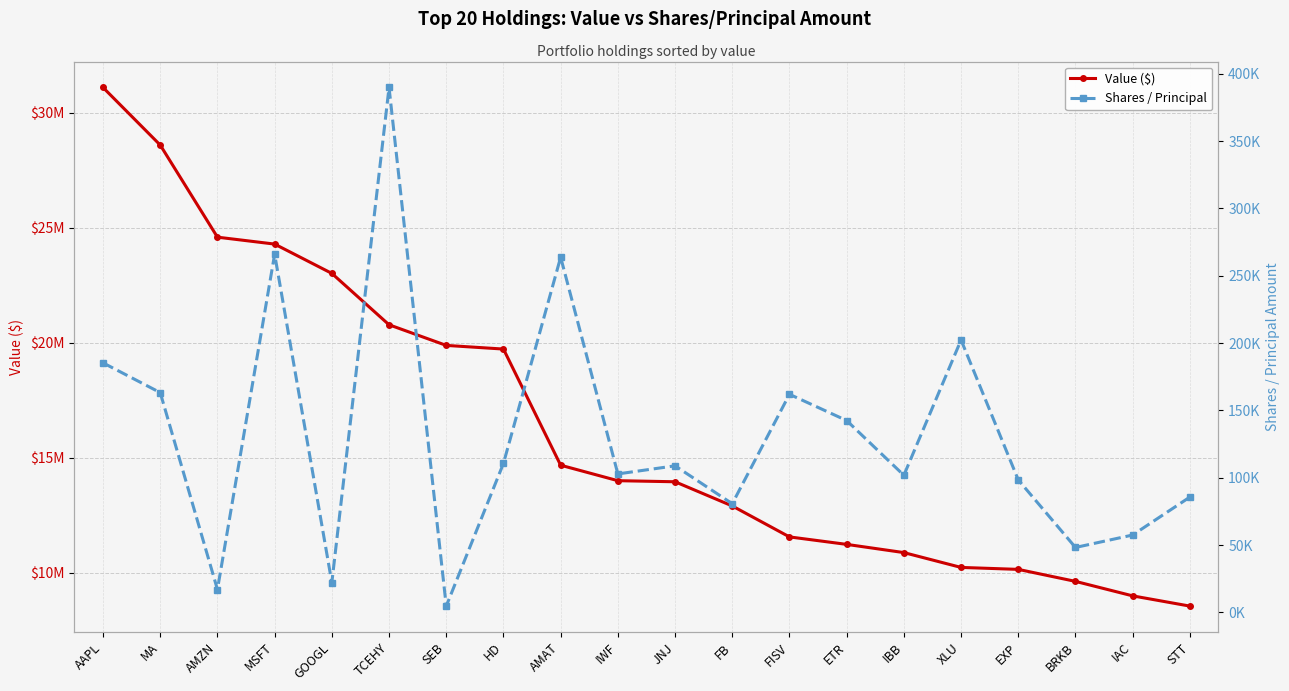

What is the total value across all series at AMZN?

24602987